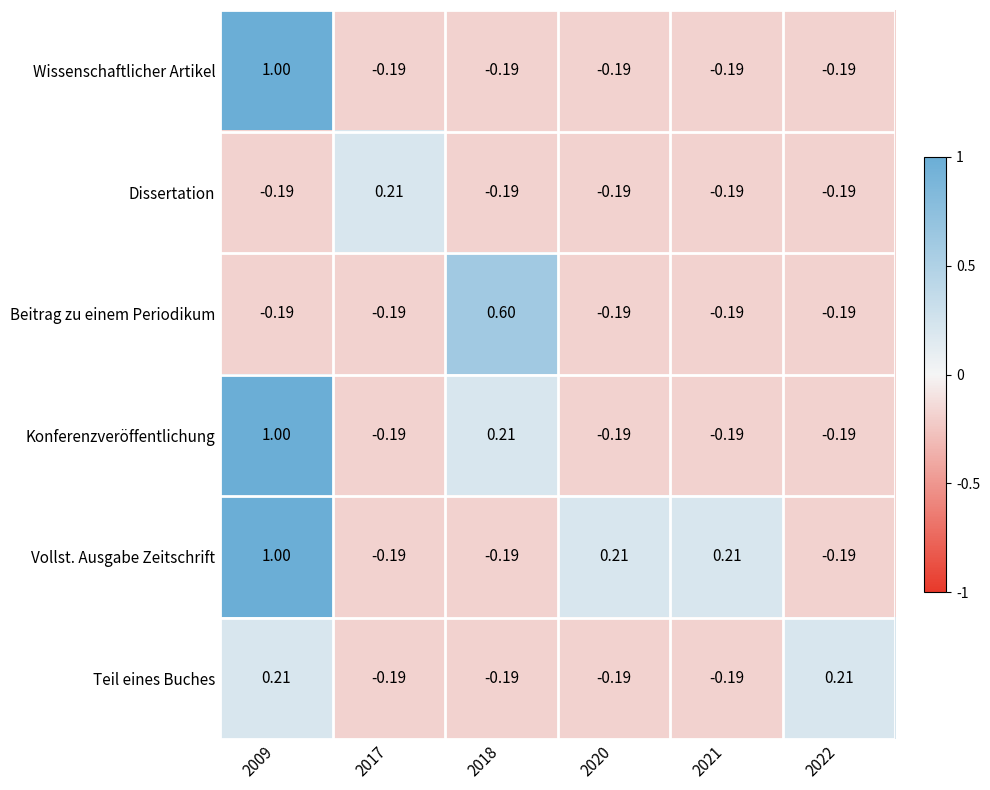

At how many categories does at least one series exceed 0?

6